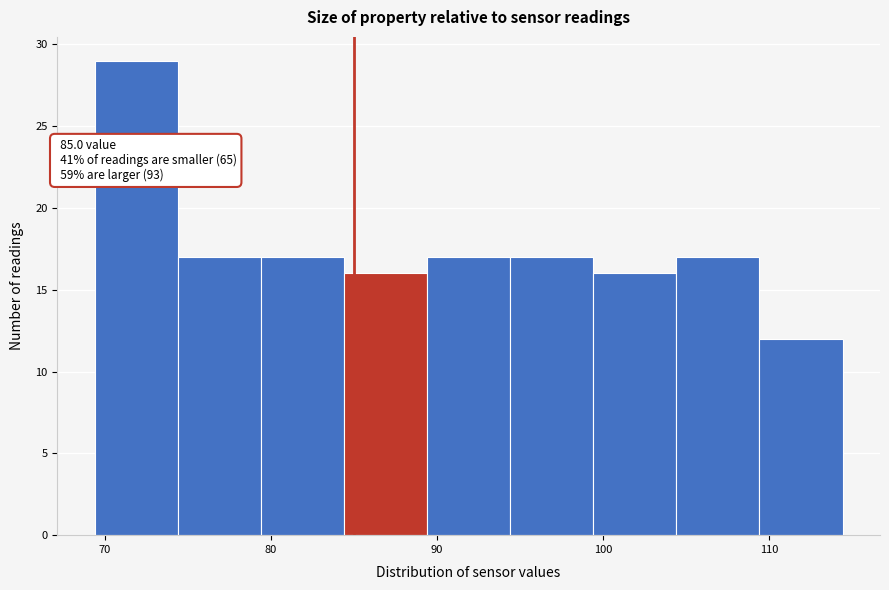

Over which range of the x-axis is the bar tallest?

69.4 to 74.4